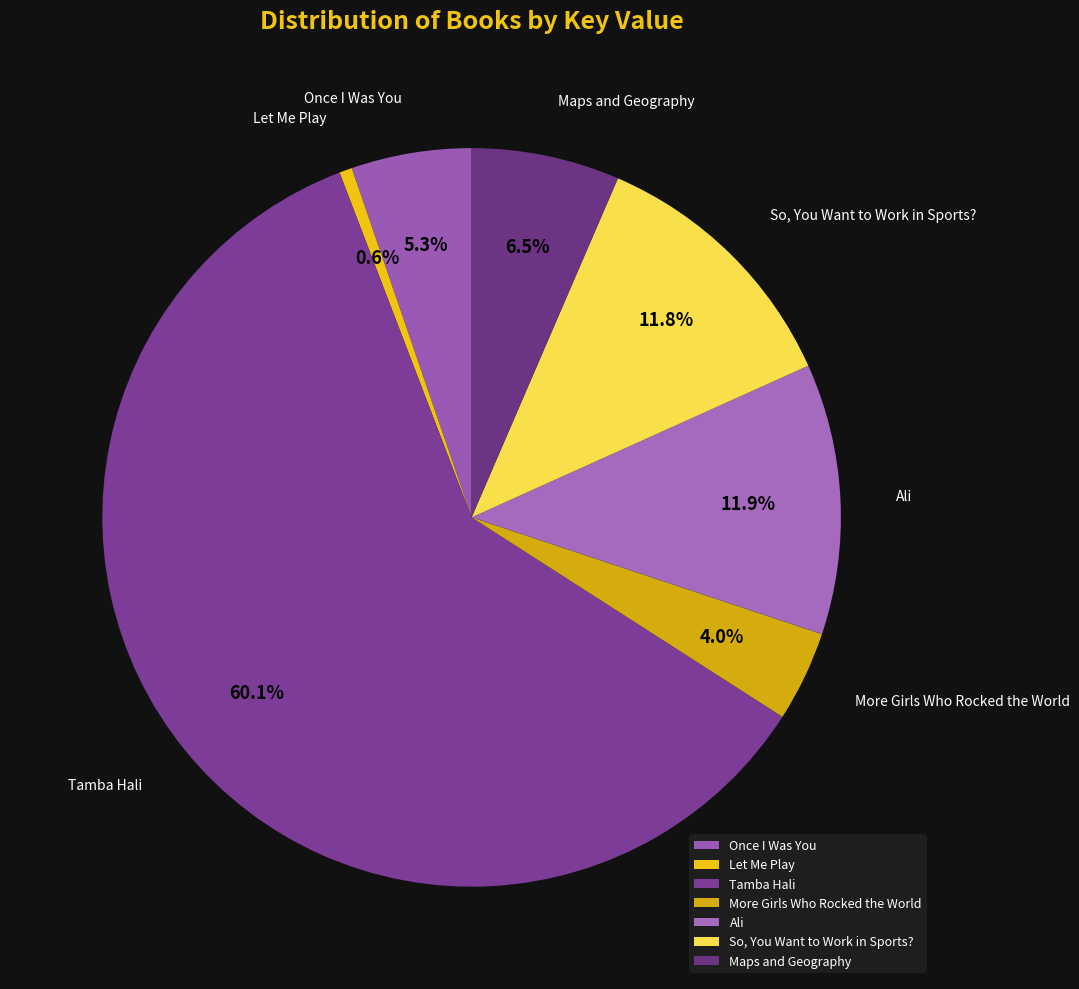

To the nearest percent, what percentage of the pie is Let Me Play?

1%